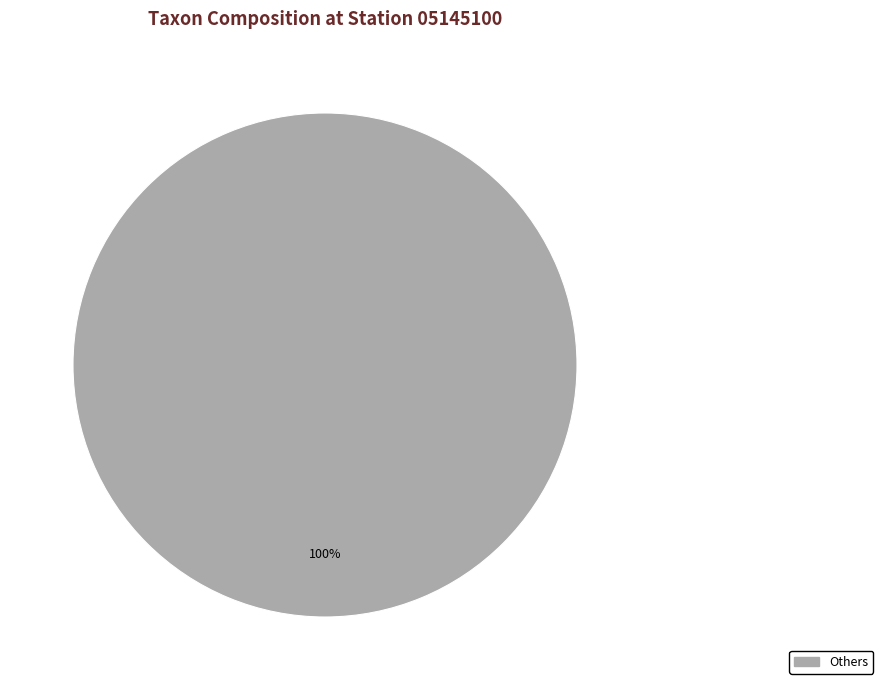

Does any single category account for the majority?

Yes